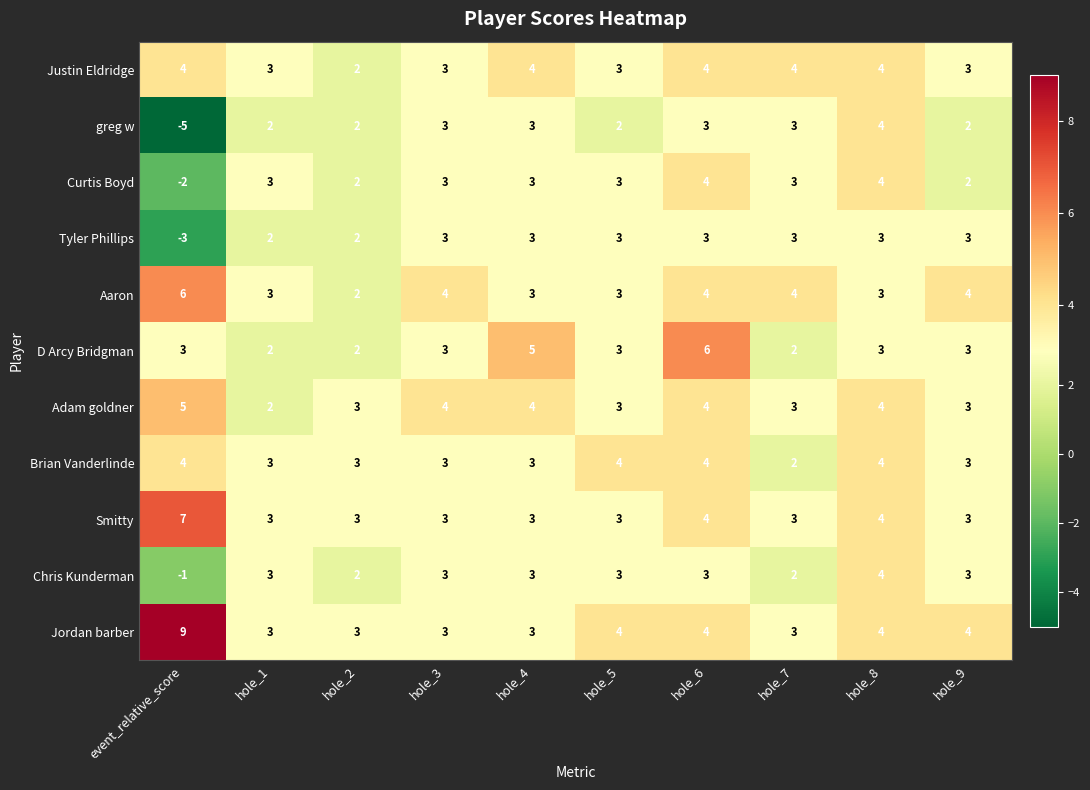

How many values in Tyler Phillips are below zero?

1